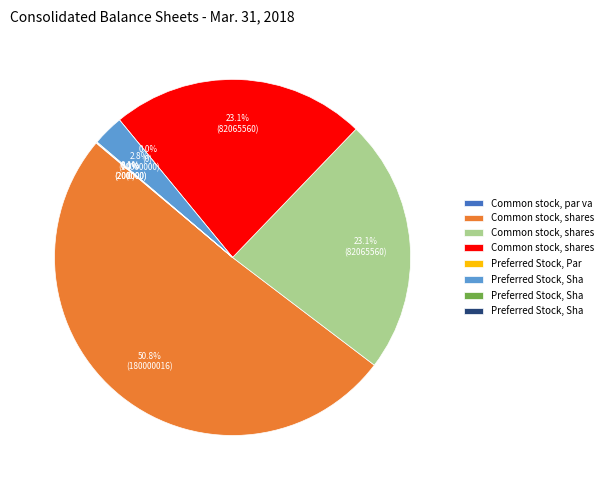

Is it true that Preferred Stock, Shares Authorized is 15% of the pie?

False